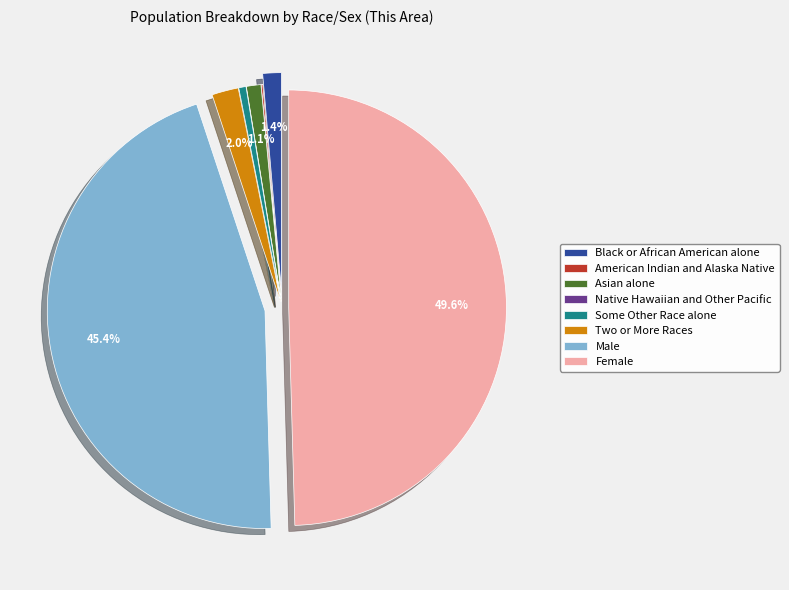

True or false: Female accounts for 62% of the total.

False